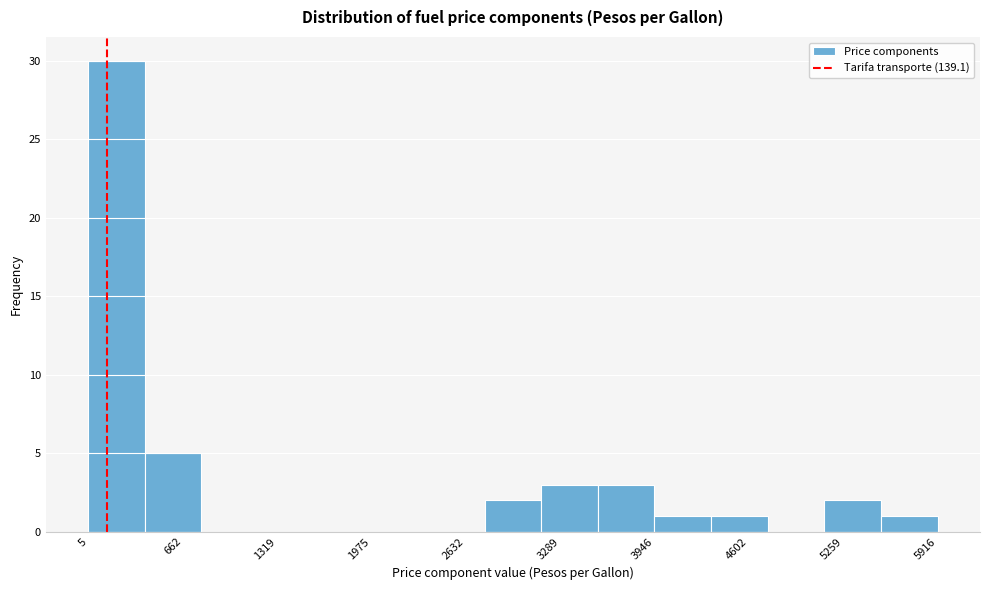

Read against the x-axis, roughly where is the centre of the tallest bar?

200